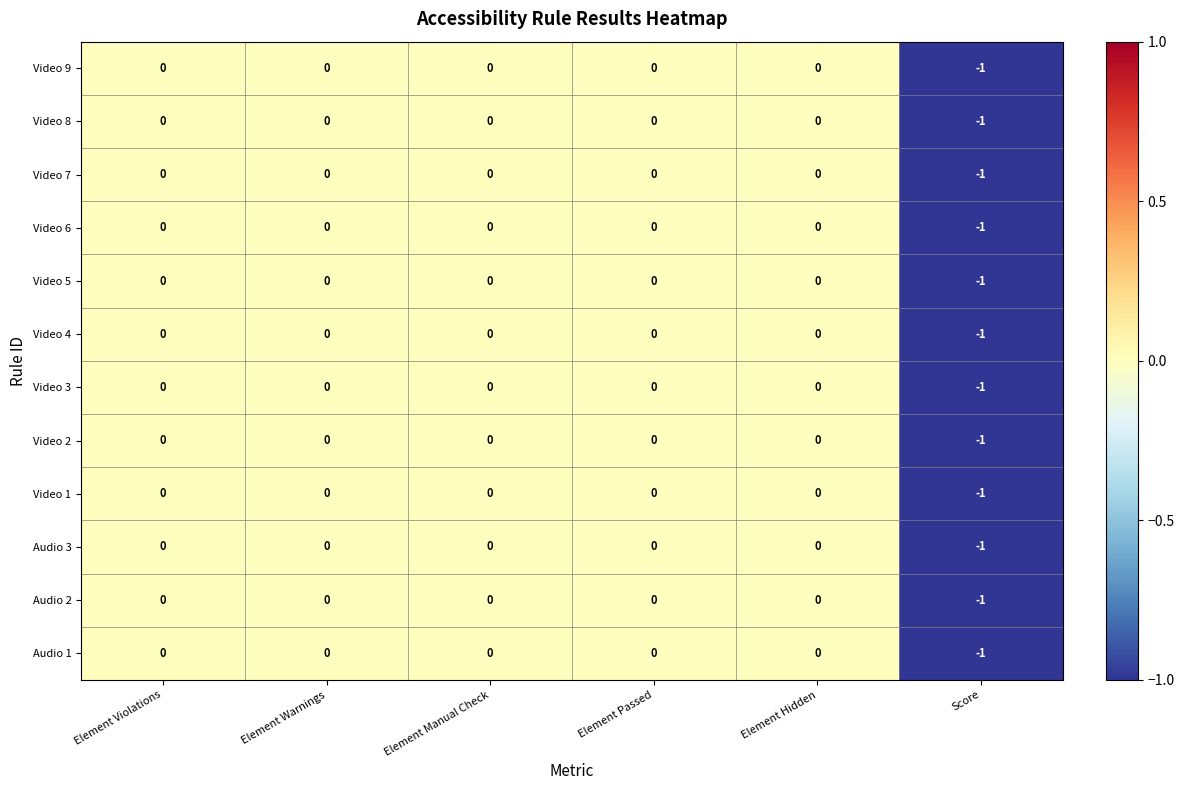

At which label does Audio 2 reach its minimum?

Score